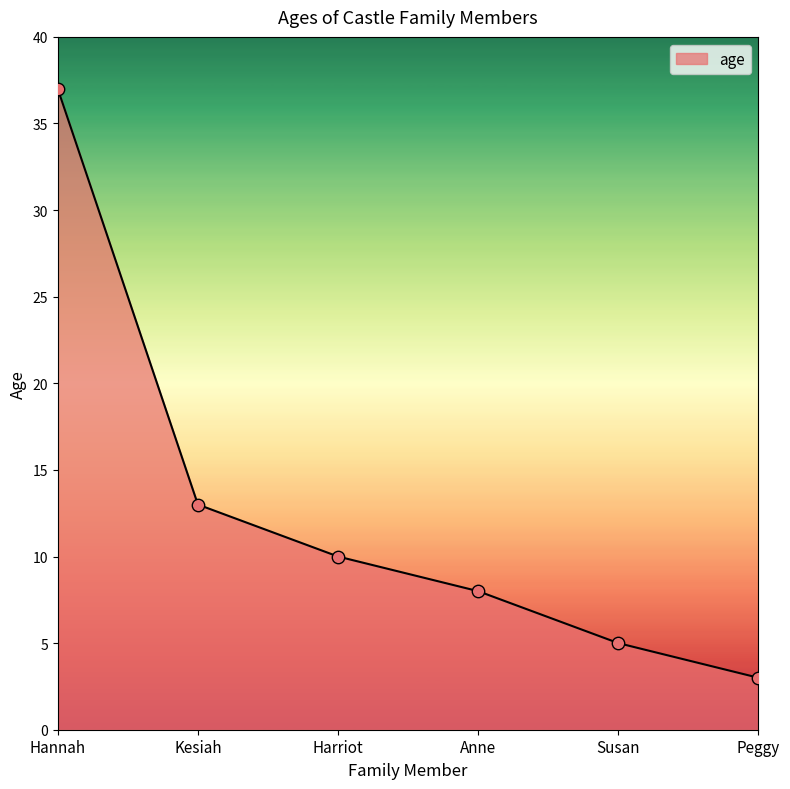

Approximately how many times larger is the value at Susan compared to Anne?

0.6